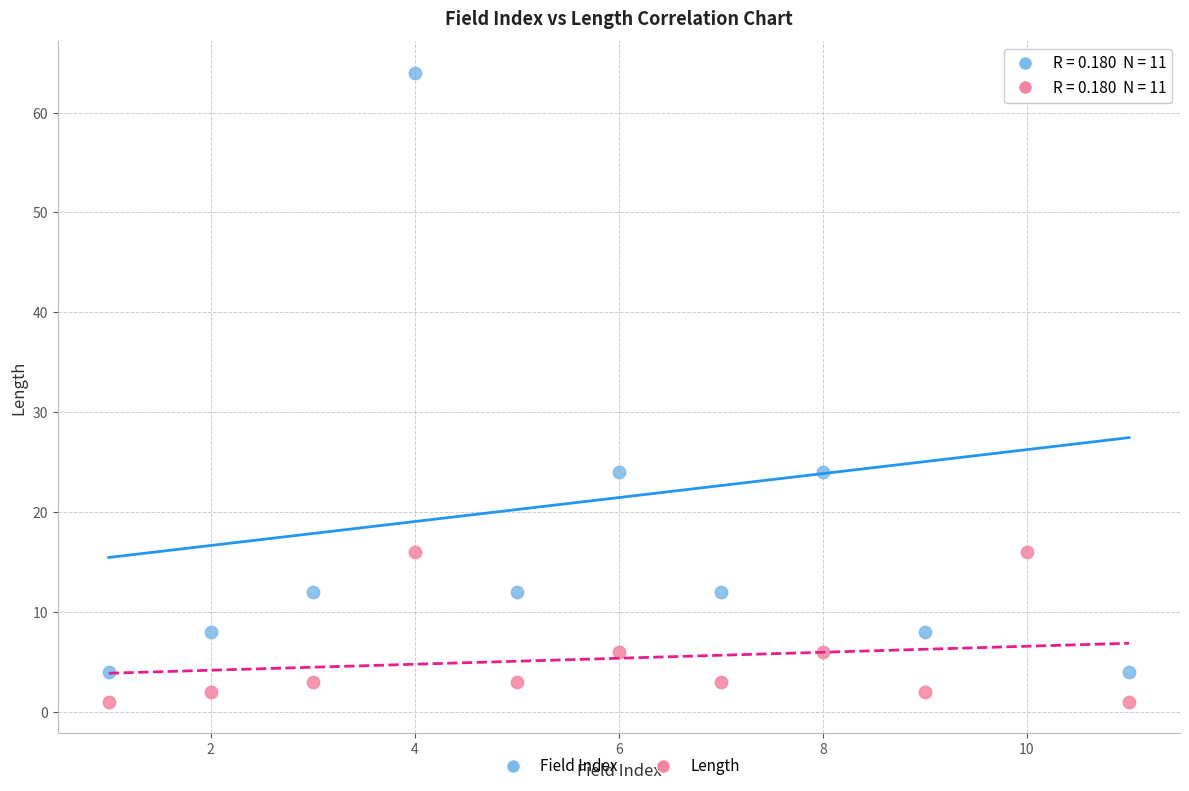

Which series contains the lowest Y value?

Length